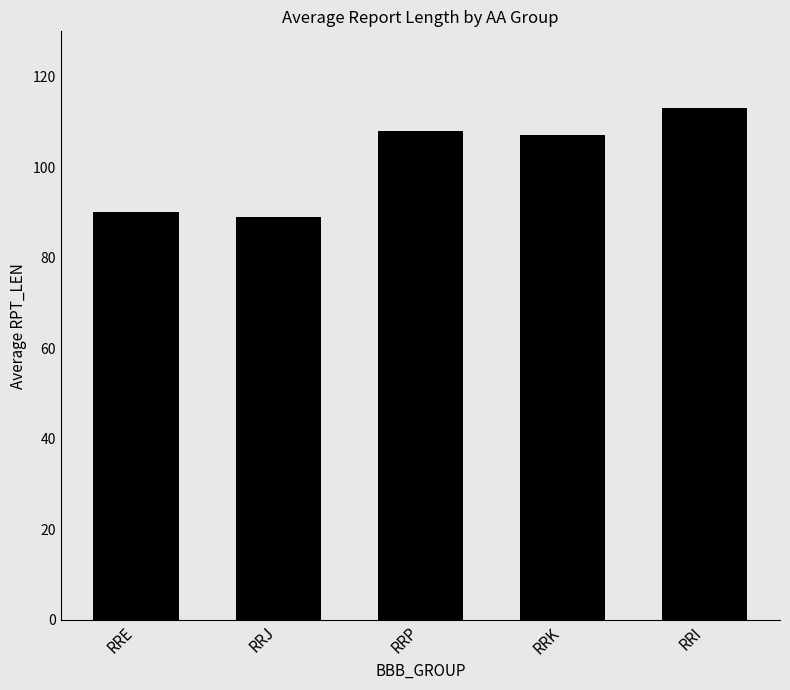

Which category has the highest value across all series?

RRI